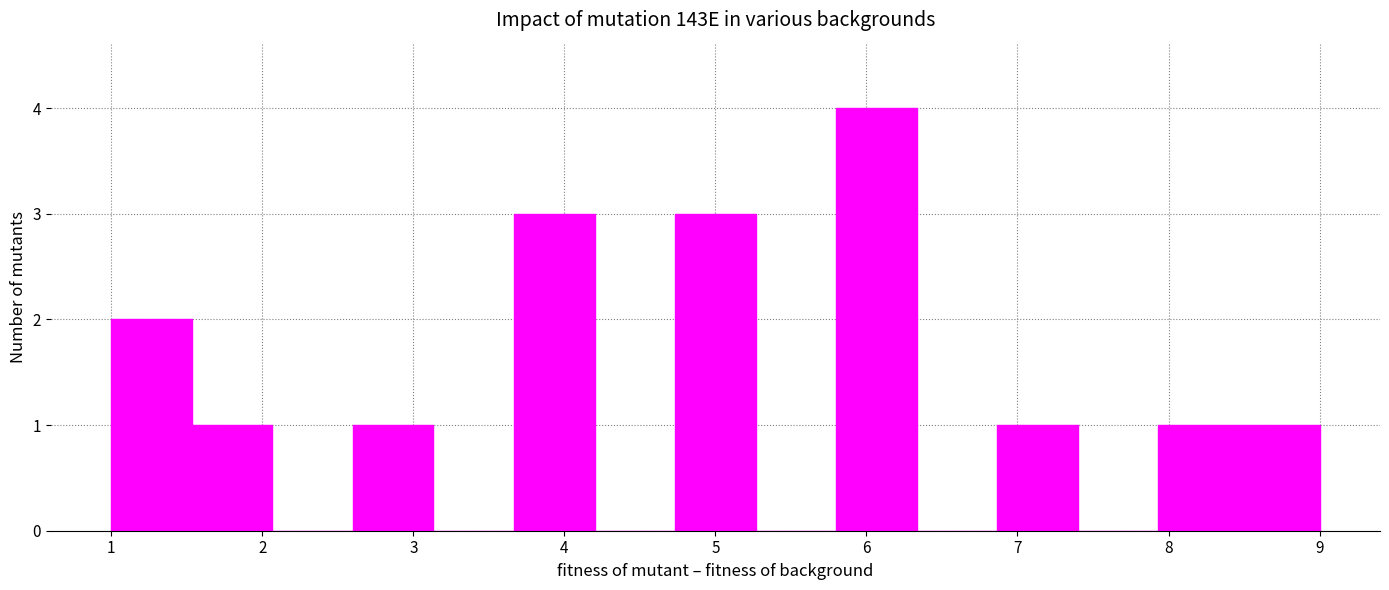

Reading left to right, transcribe this chart: for each bar, give the range it covers on the x-axis and its height. Neither the bar edges nor the heights are printed on the chart, so give them approximately, as read against the axes.

1.0 to 1.5: 2
1.5 to 2.1: 1
2.1 to 2.6: 0
2.6 to 3.1: 1
3.1 to 3.7: 0
3.7 to 4.2: 3
4.2 to 4.7: 0
4.7 to 5.3: 3
5.3 to 5.8: 0
5.8 to 6.3: 4
6.3 to 6.9: 0
6.9 to 7.4: 1
7.4 to 7.9: 0
7.9 to 8.5: 1
8.5 to 9.0: 1